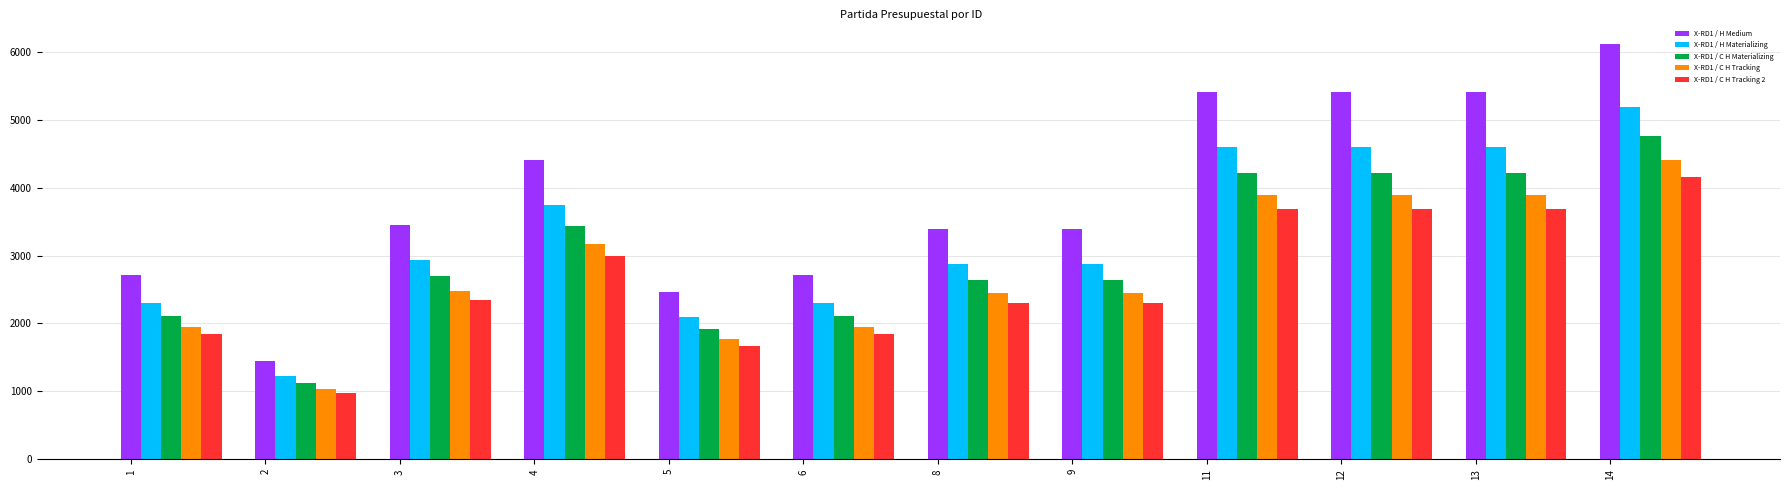

What is the minimum value for X-RD1 / H Medium?

1441.0